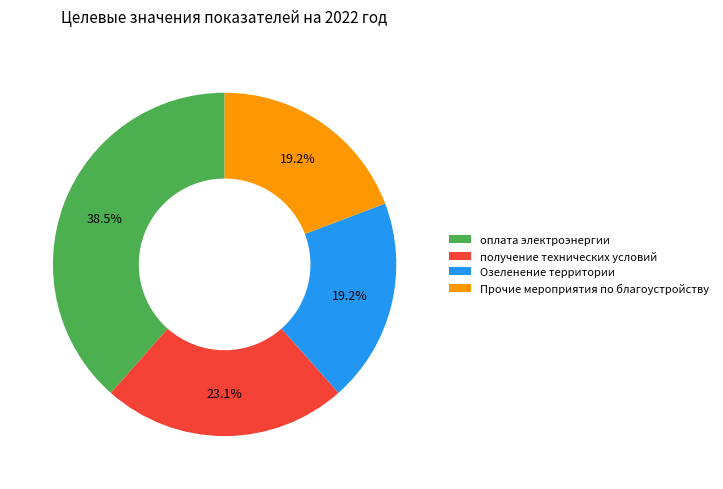

Is Озеленение территории the majority of the pie?

No